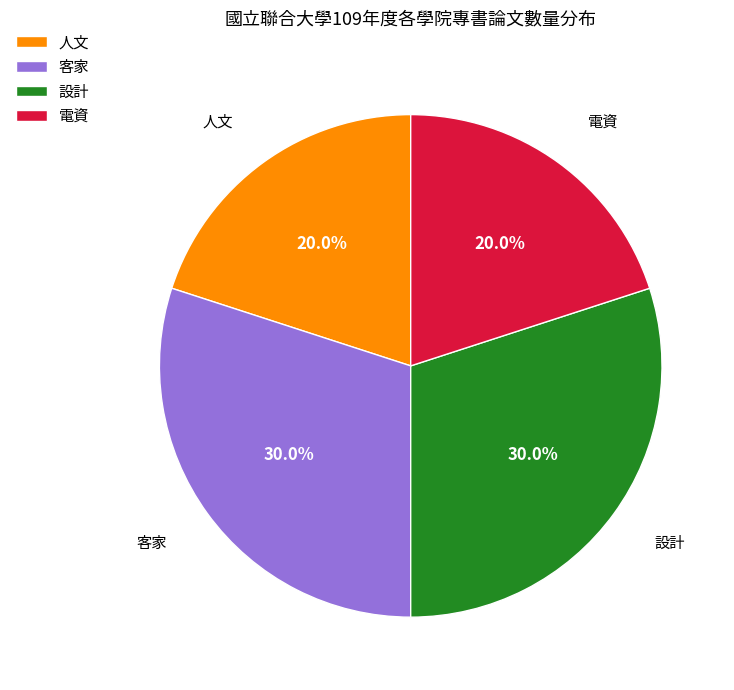

What is the ratio of the value at 人文 to the value at 設計?

0.7